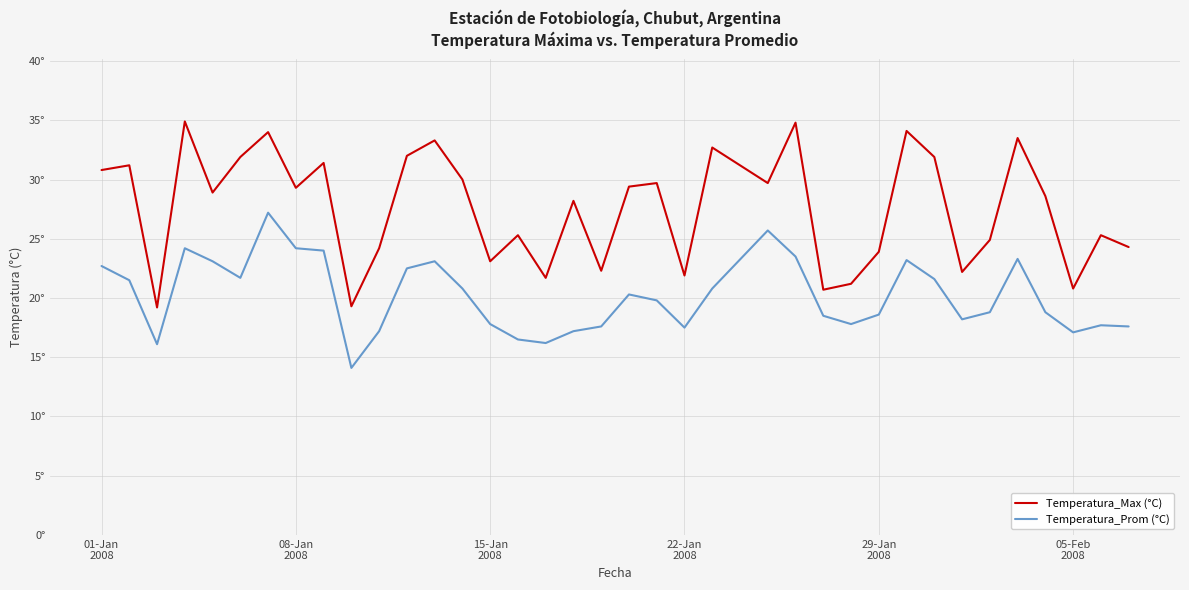

What is the sum of all Temperatura_Max (°C) values?

1020.6